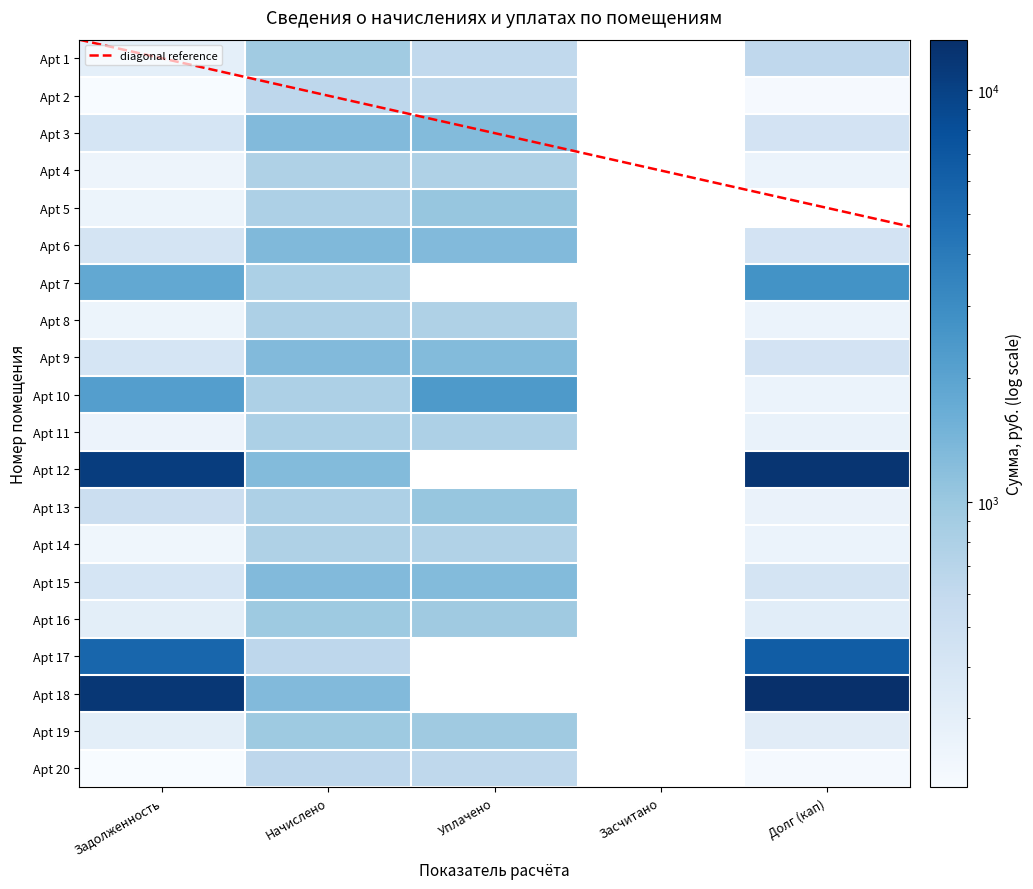

Reading left to right, extract all data points from this chart.

1: 0=300.1	1=204.2	2=415.4	3=251.8	4=256.0	5=420.9	6=1840.7	7=253.9	8=415.4	9=2188.6	10=258.8	11=10618.6	12=510.6	13=237.3	14=413.3	15=309.8	16=5575.2	17=11624.6	18=309.1	19=205.6
2: 0=939.6	1=639.4	2=1300.3	3=788.4	4=801.4	5=1317.6	6=810.0	7=794.9	8=1300.3	9=794.9	10=810.0	11=1287.4	12=799.2	13=784.1	14=1293.8	15=963.4	16=641.5	17=1302.5	18=967.7	19=643.7
3: 0=613.4	1=630.5	2=1282.3	3=777.5	4=1057.3	5=1299.3	6=0.0	7=783.9	8=1282.3	9=2362.2	10=798.8	11=0.0	12=1043.4	13=760.5	14=1275.9	15=950.0	16=0.0	17=0.0	18=954.2	19=634.7
4: 0=0.0	1=0.0	2=0.0	3=0.0	4=0.0	5=0.0	6=0.0	7=0.0	8=0.0	9=0.0	10=0.0	11=0.0	12=0.0	13=0.0	14=0.0	15=0.0	16=0.0	17=0.0	18=0.0	19=0.0
5: 0=626.4	1=213.1	2=433.4	3=262.8	4=0.0	5=439.2	6=2698.4	7=264.9	8=433.4	9=265.0	10=270.0	11=12191.4	12=266.4	13=261.0	14=431.3	15=321.1	16=6366.5	17=13239.7	18=322.6	19=214.6